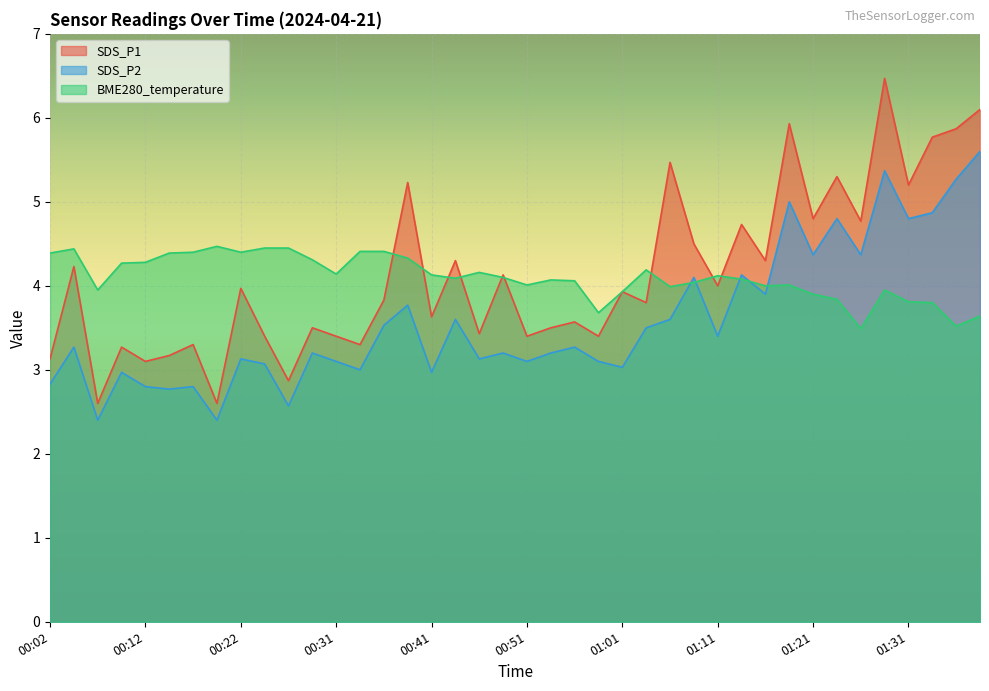

What is the label of the 9th point from the left?

00:22